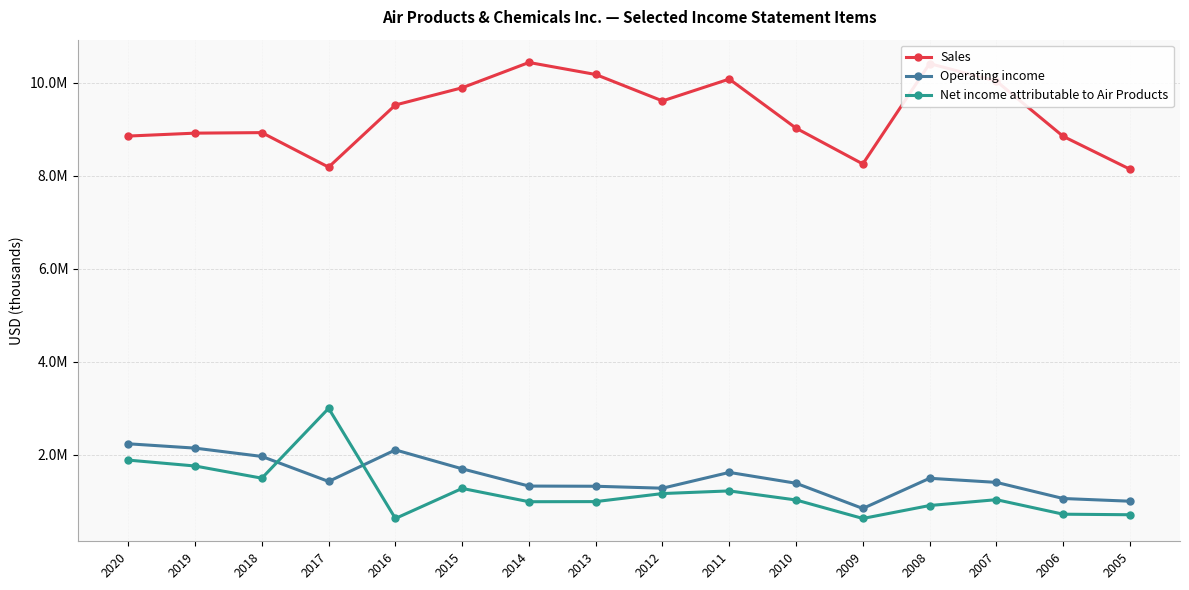

What are all the series names shown in the legend?

Sales, Operating income, Net income attributable to Air Products